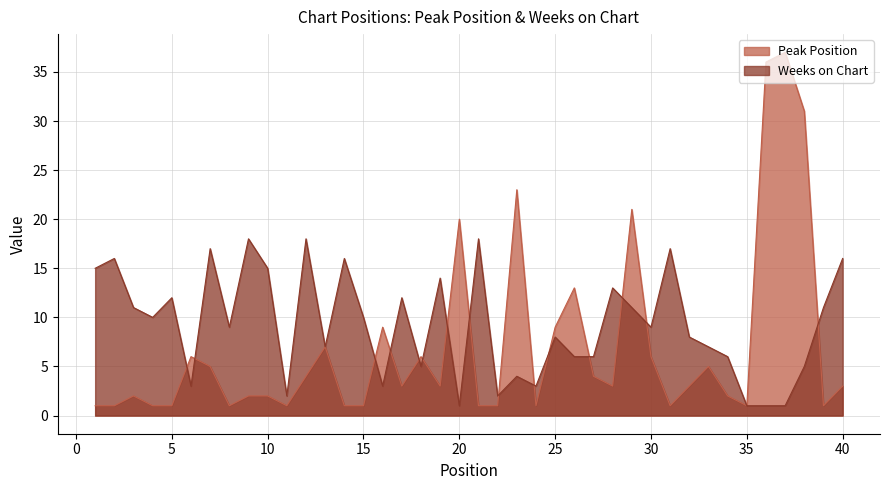

Which series has the widest spread of values?

Peak Position